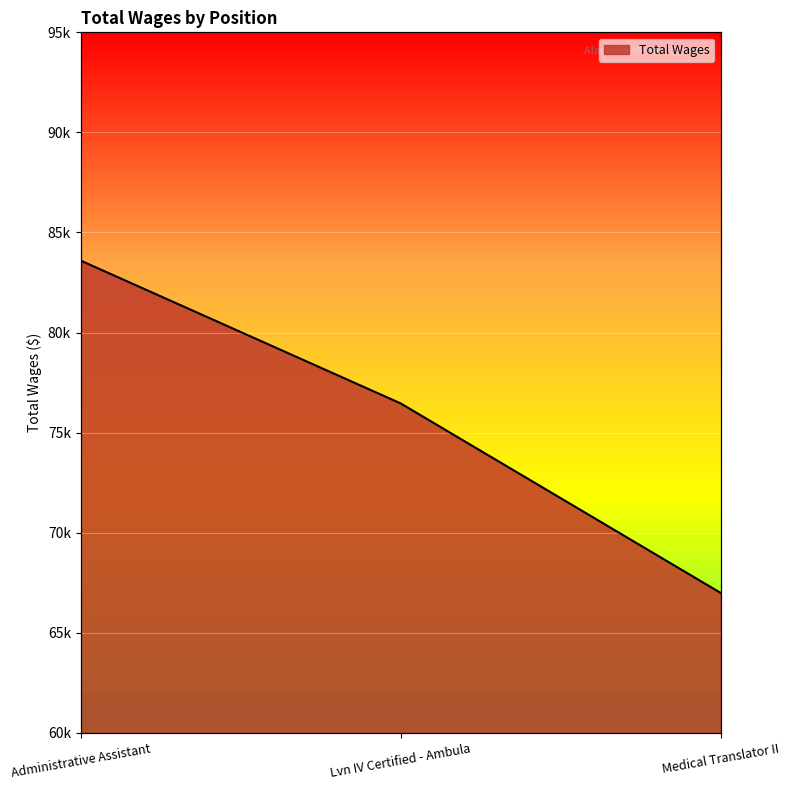

What is the sum of the values at Administrative Assistant and Lvn IV Certified - Ambula?

160054